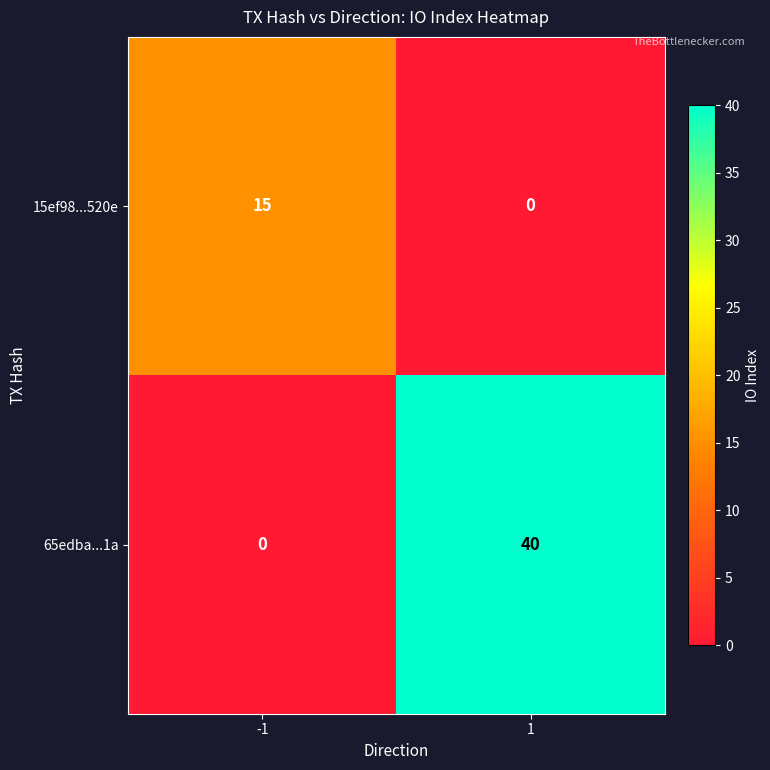

Rank the series by their average value, from highest to lowest.

65edba...1a, 15ef98...520e